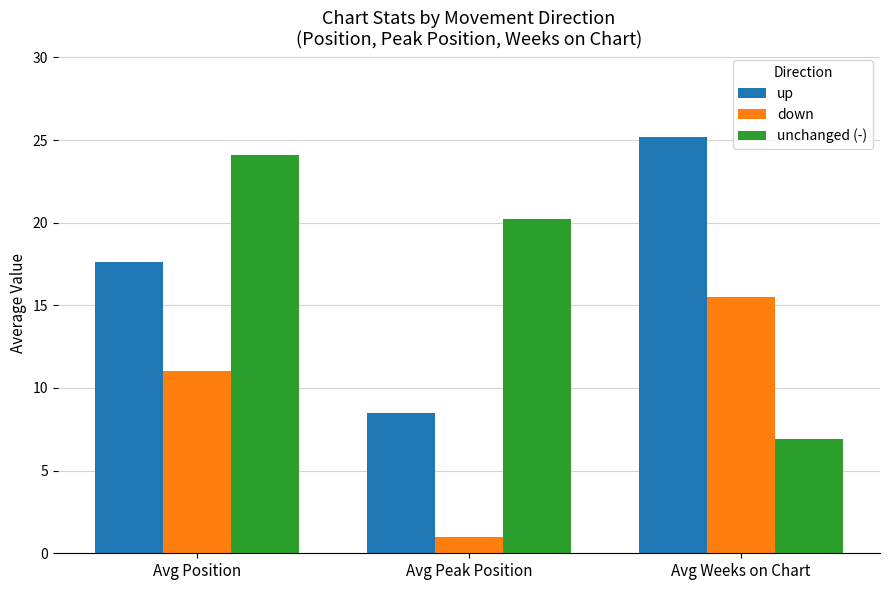

Where is unchanged (-) nearest to the value 15?

Avg Peak Position